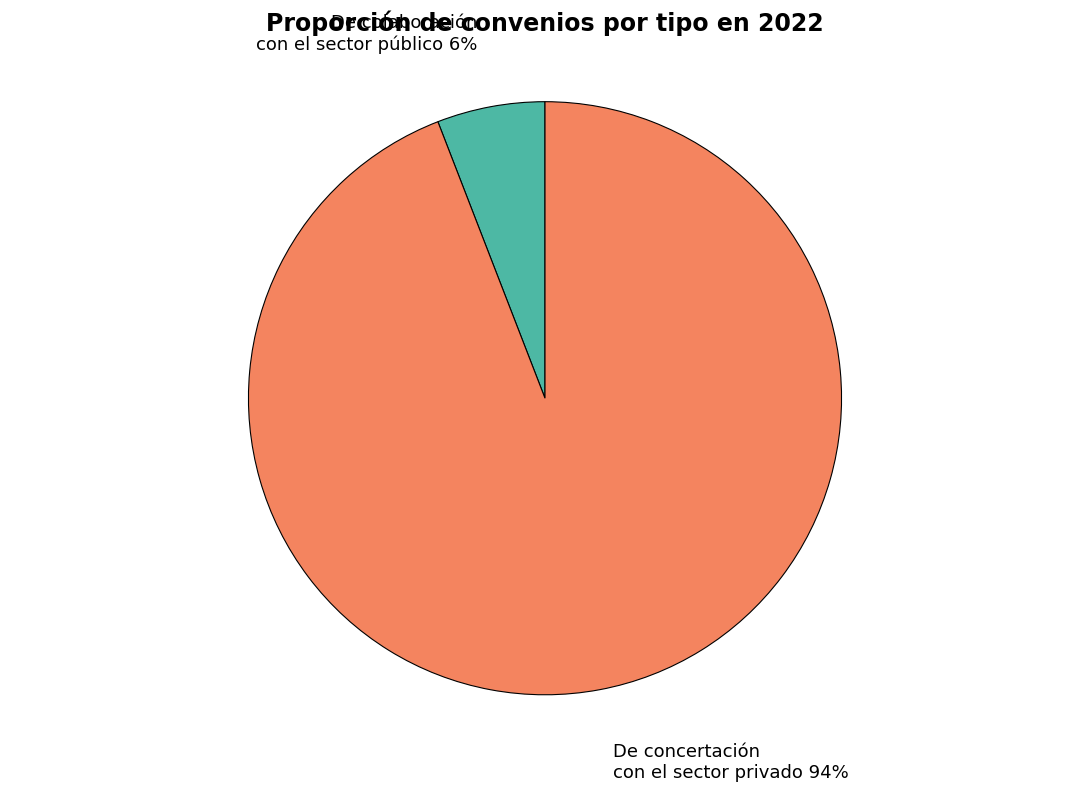

To the nearest percent, what is the combined percentage of De colaboración con el sector público and De concertación con el sector privado?

100%